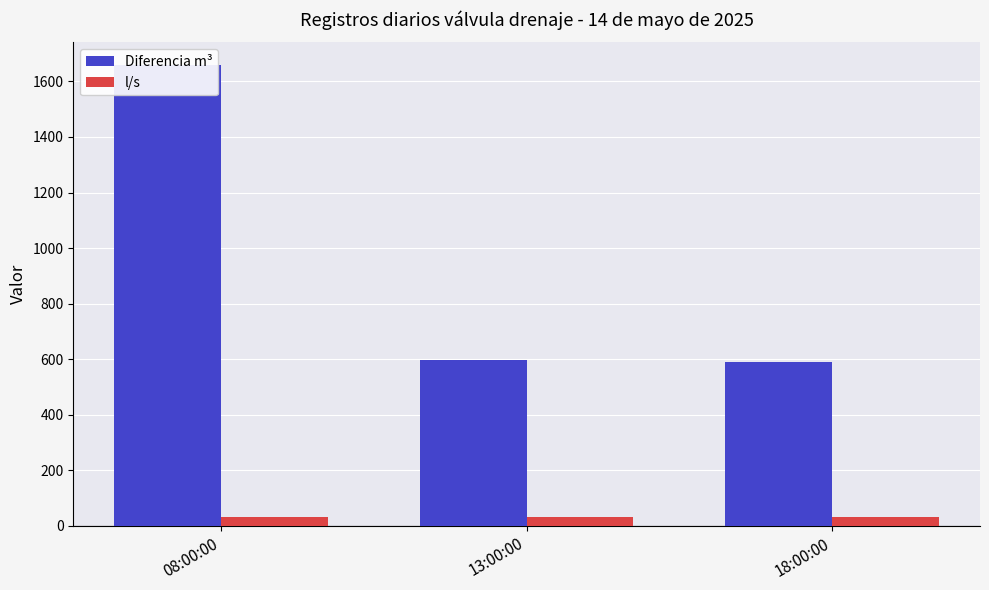

What is the greatest value displayed?

1658.0